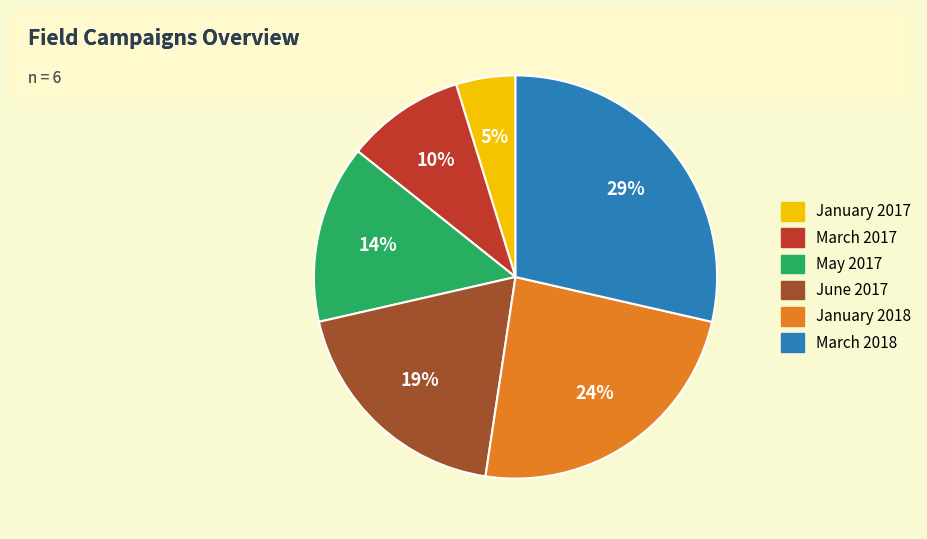

Rank the categories by value from highest to lowest.

March 2018, January 2018, June 2017, May 2017, March 2017, January 2017